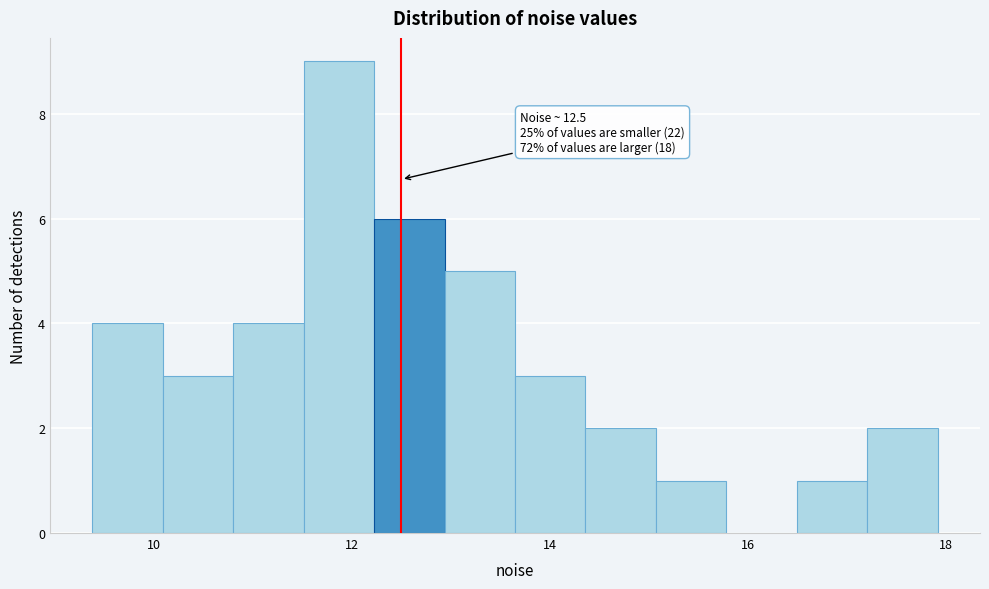

Around what value on the x-axis is the tallest bar? Give the approximate position of its centre, as read against the axis.

11.8